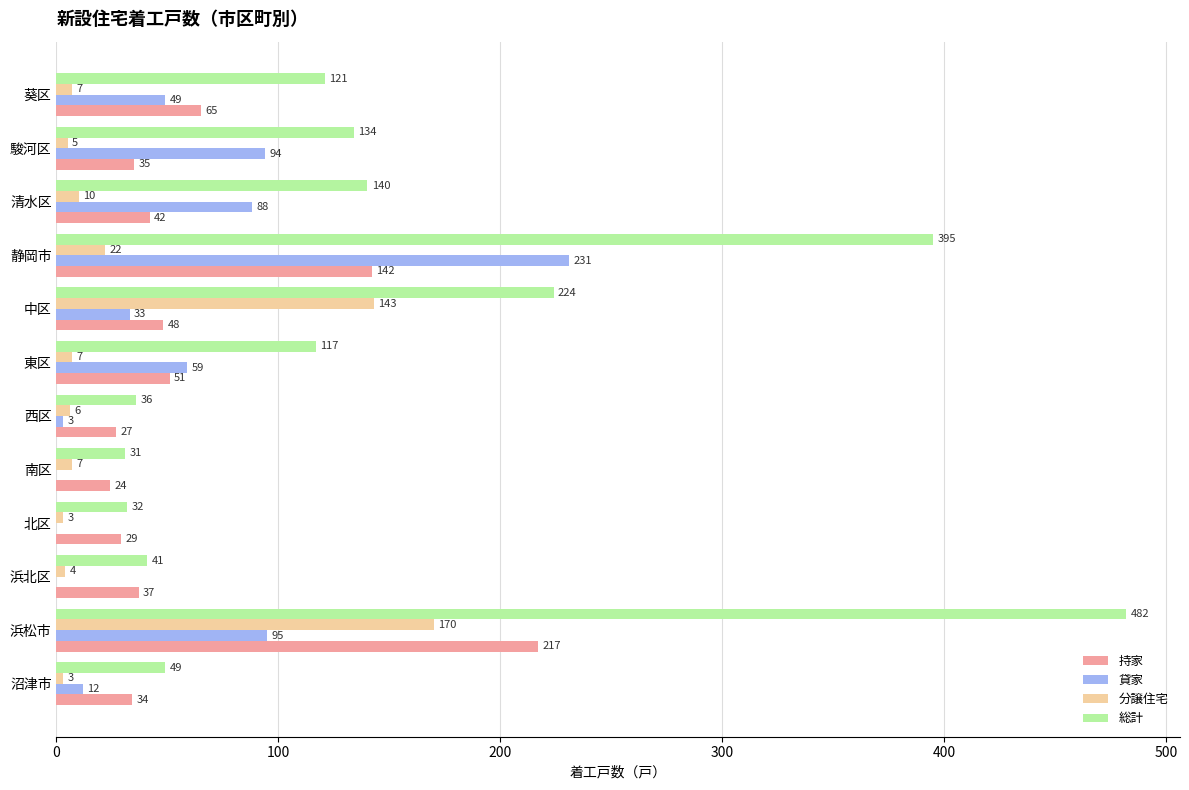

Which series has the largest total across all categories?

総計